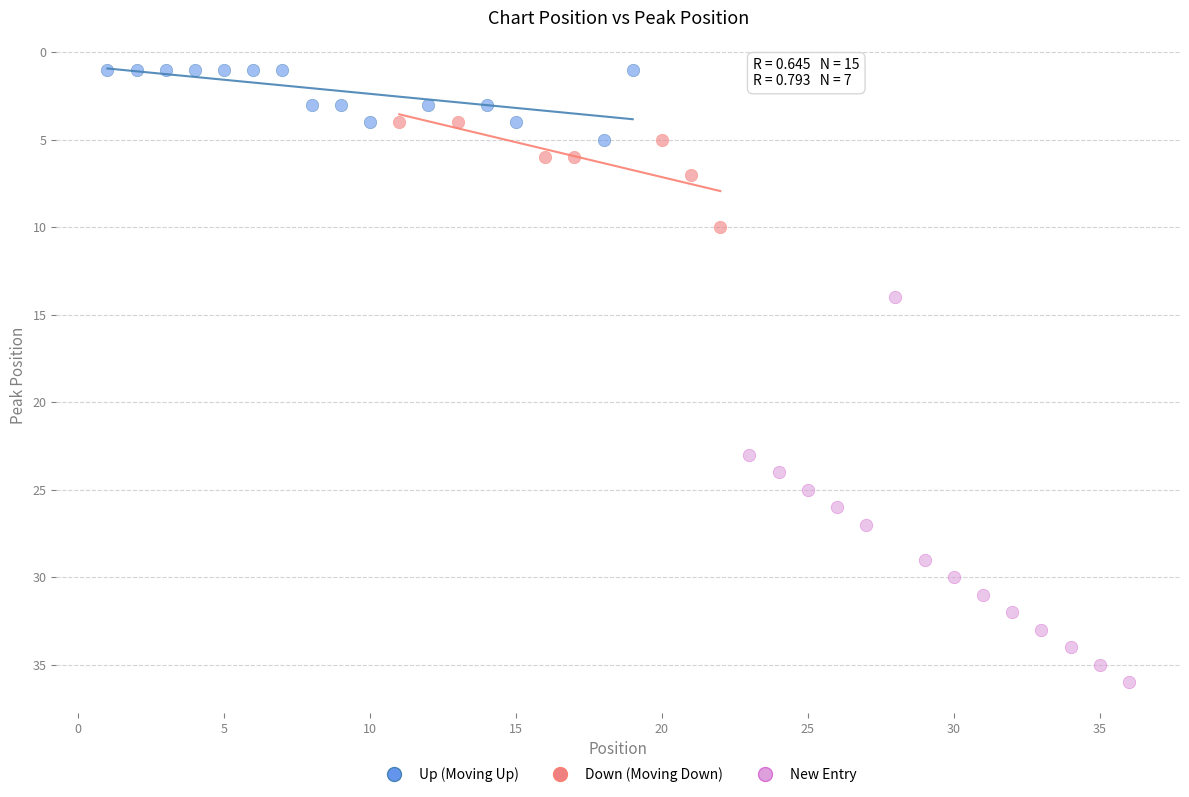

Which series reaches the minimum Y coordinate?

Up (Moving Up)